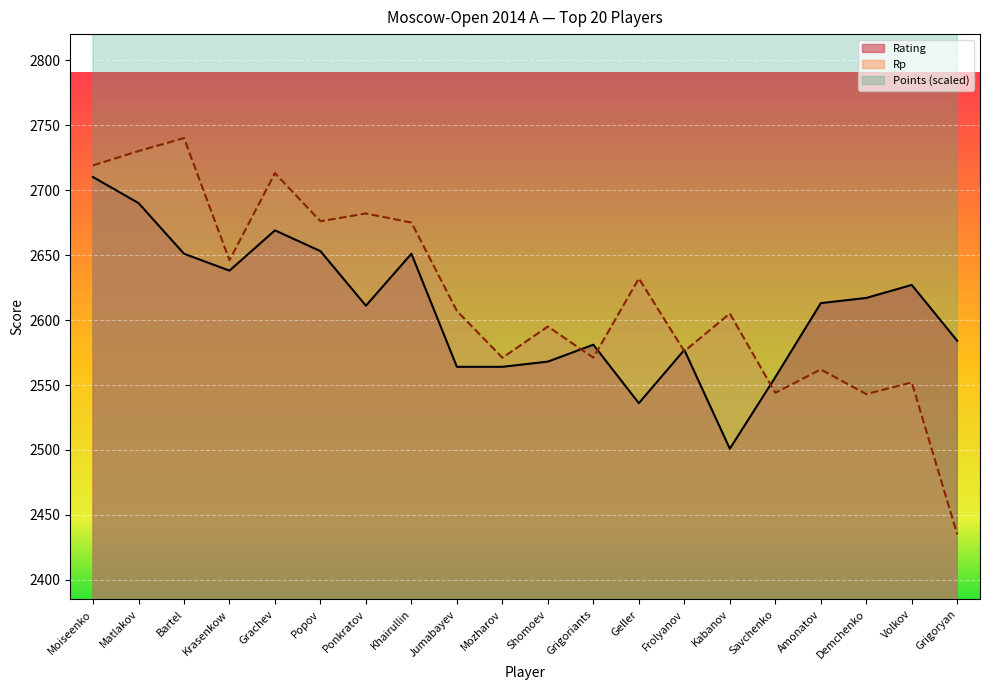

At which label is Points closest to 4565?

Moiseenko